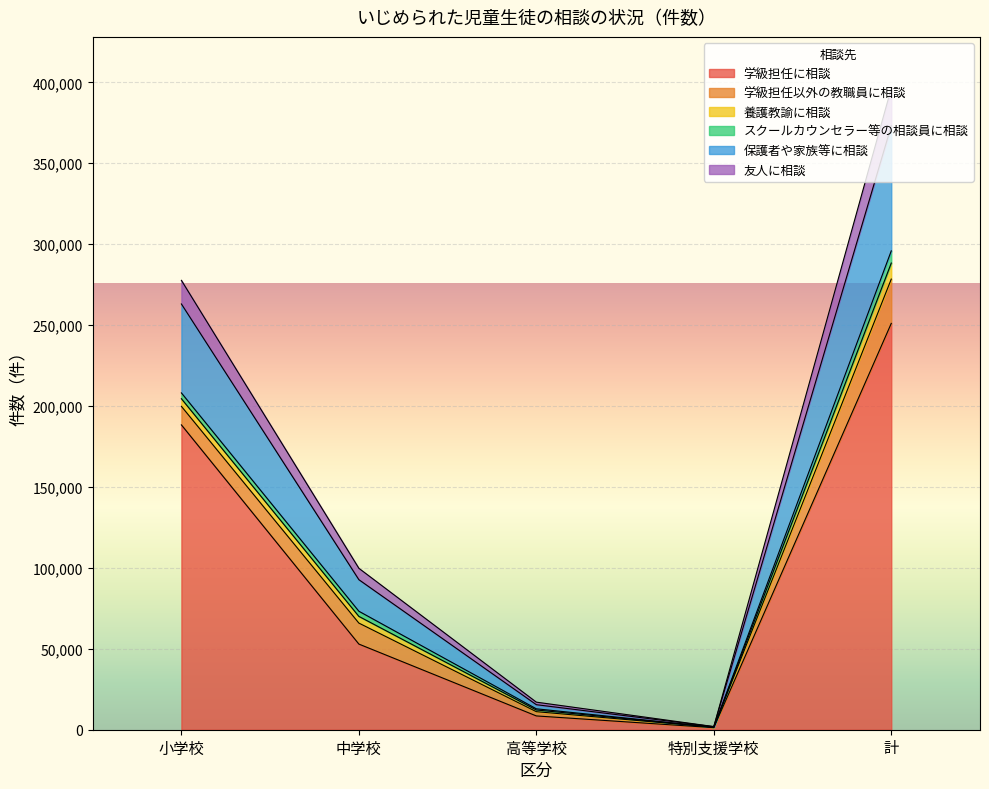

What is the average value of the 学級担任に相談 series?

100426